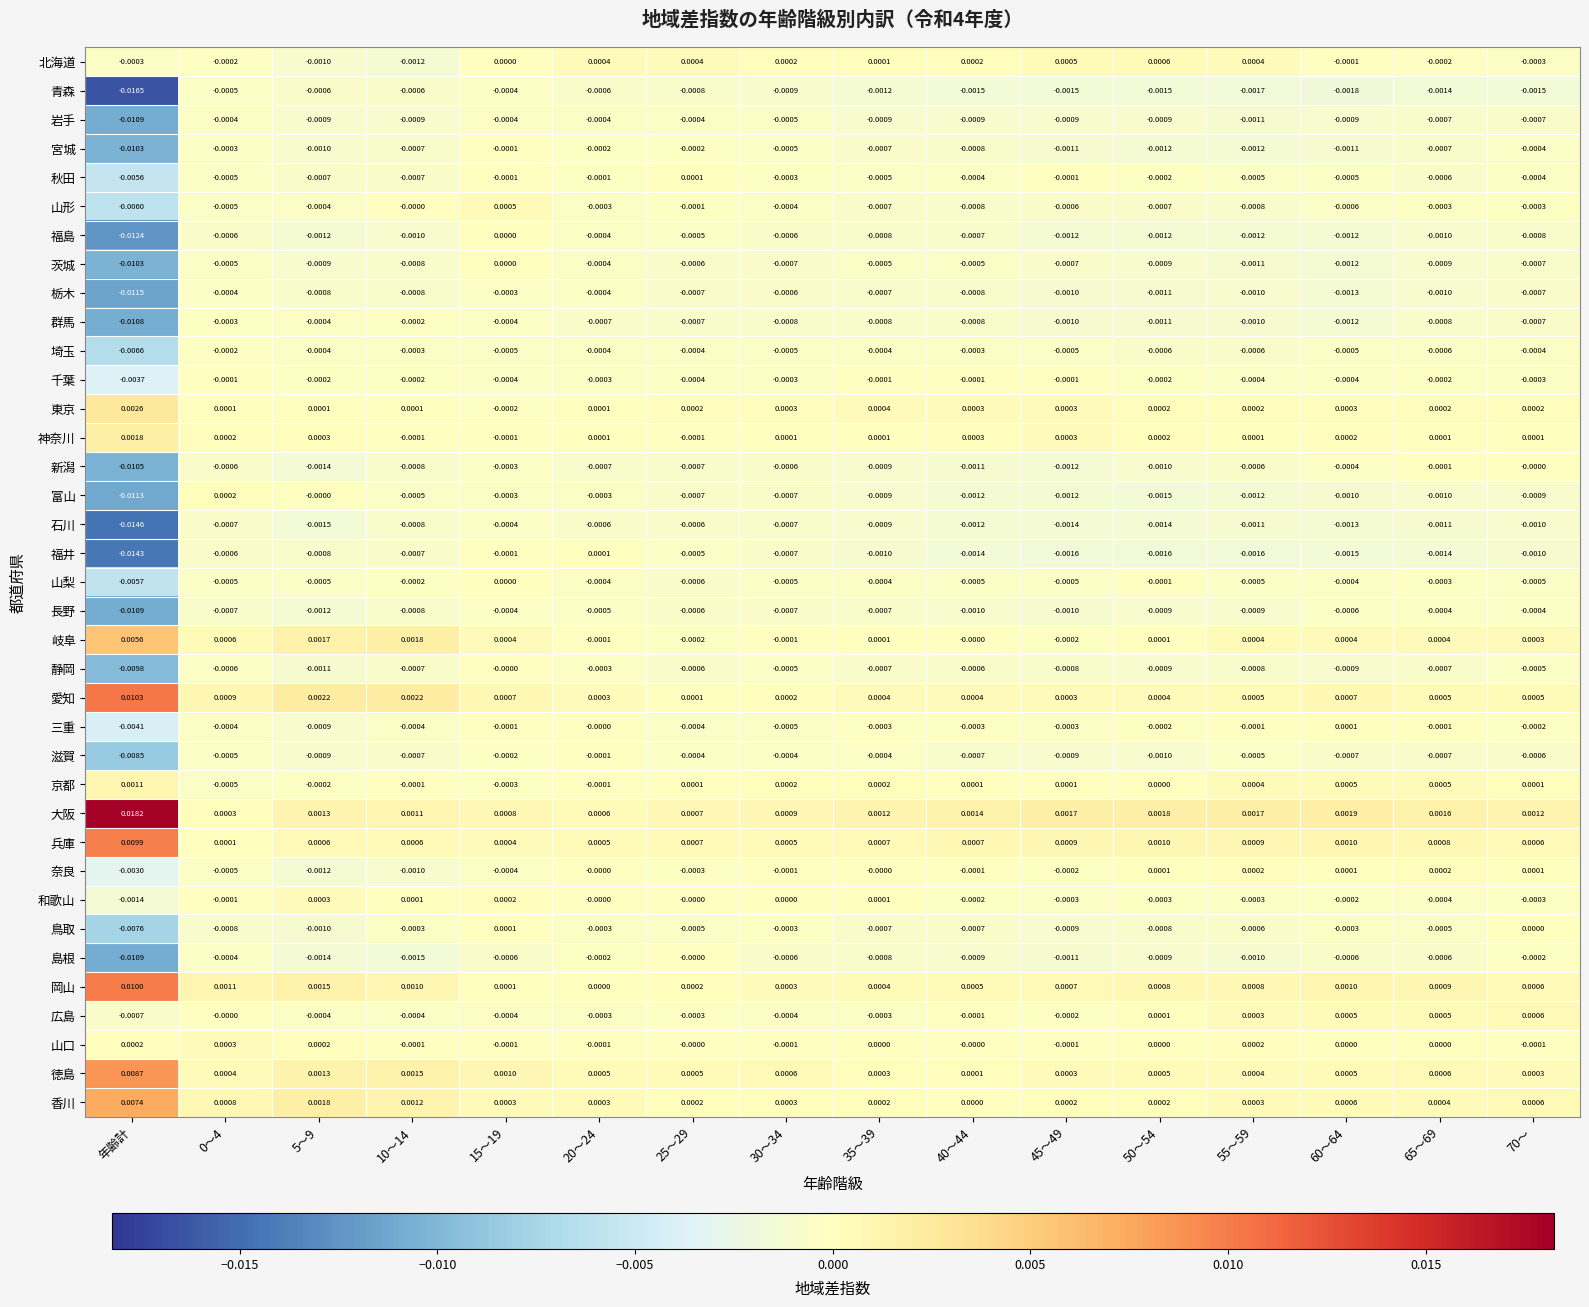

Which category has the lowest value across all series?

年齢計